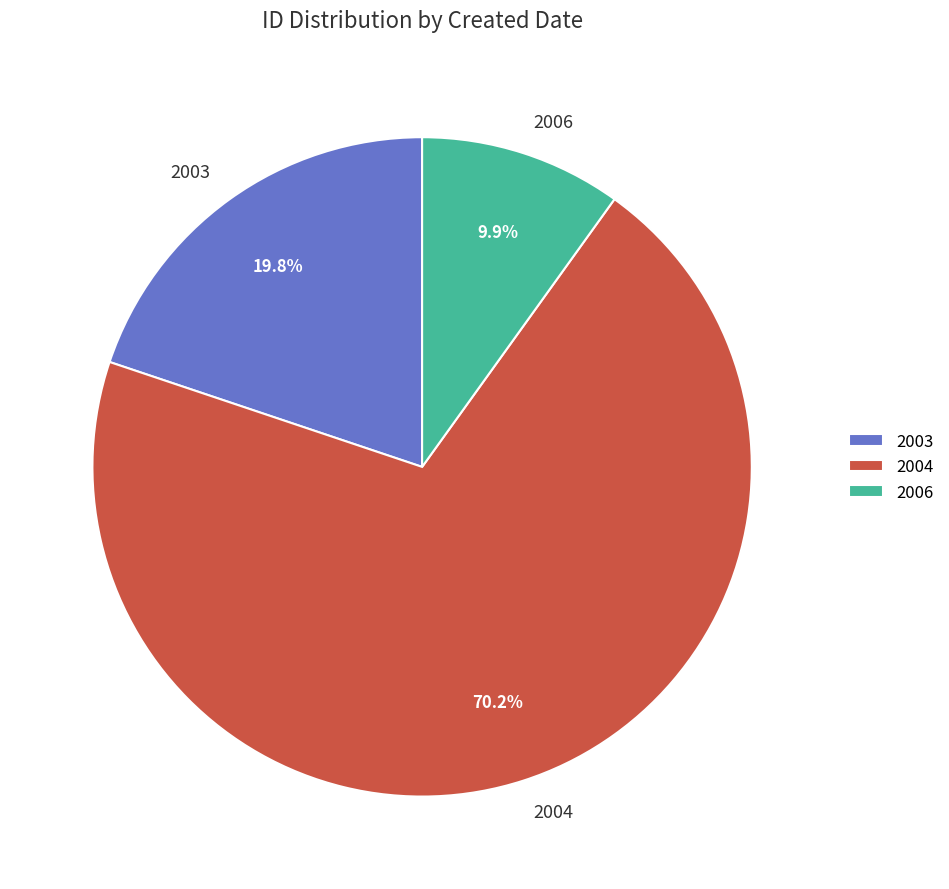

Do 2006 and 2004 together represent more than half of the pie?

Yes